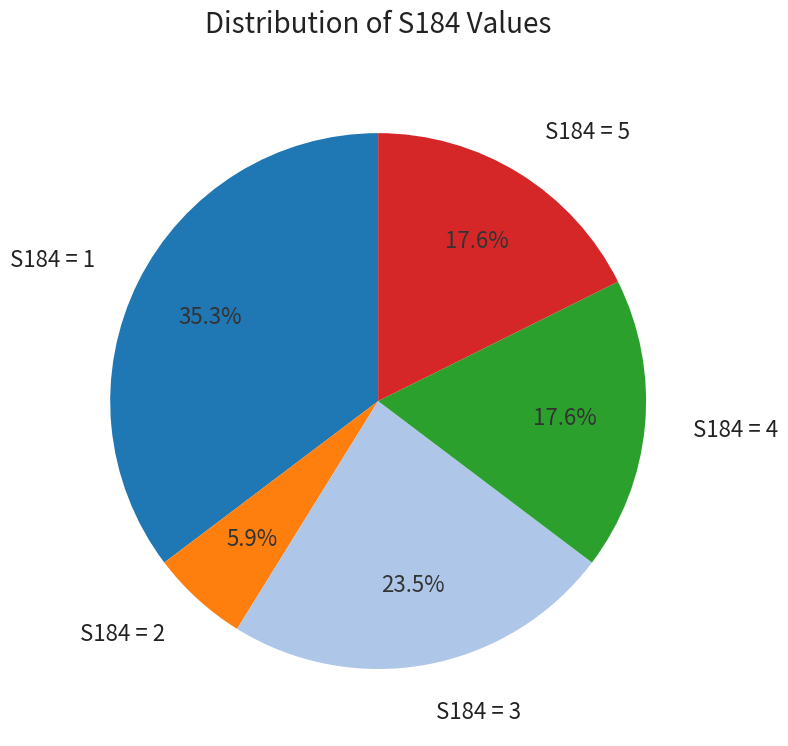

Between S184 = 2 and S184 = 5, which is larger?

S184 = 5